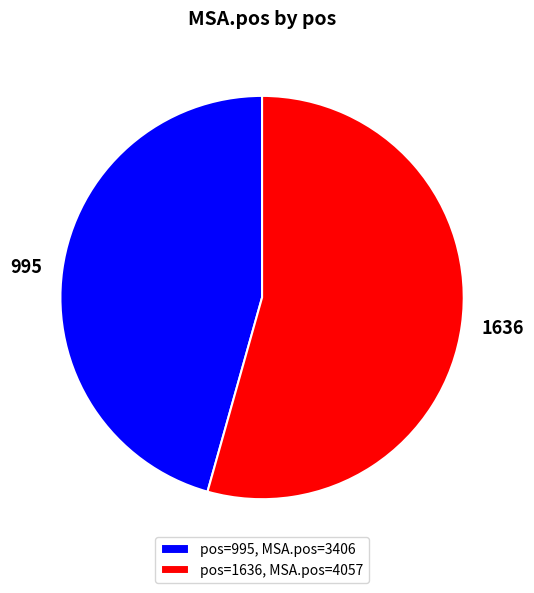

Is there a majority slice in this chart?

Yes